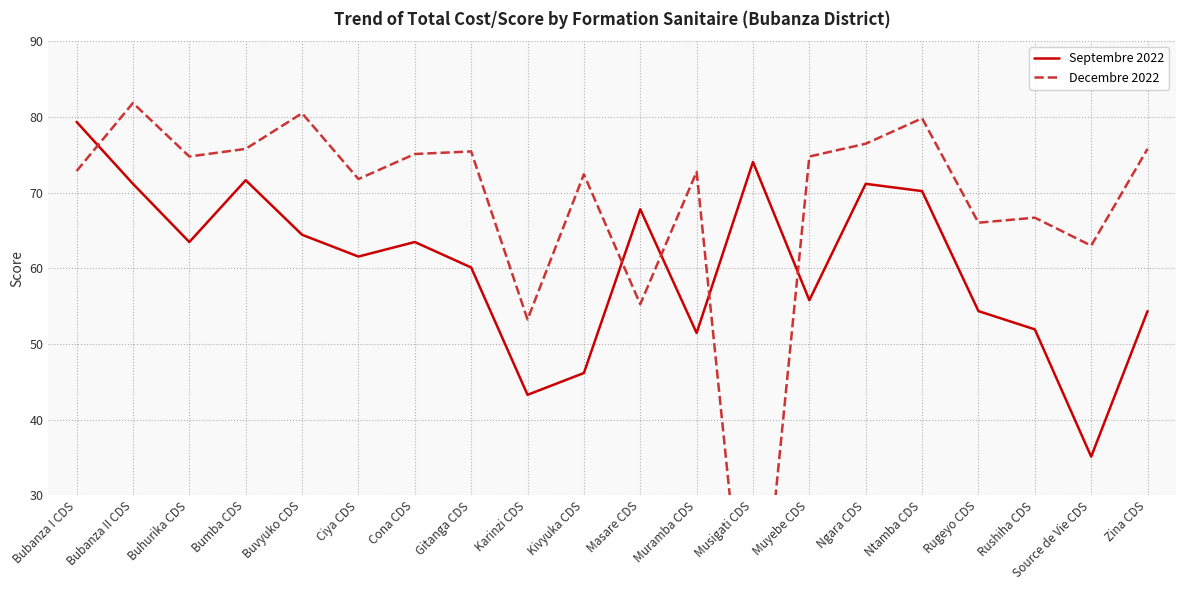

What are all the series names shown in the legend?

Septembre 2022, Decembre 2022